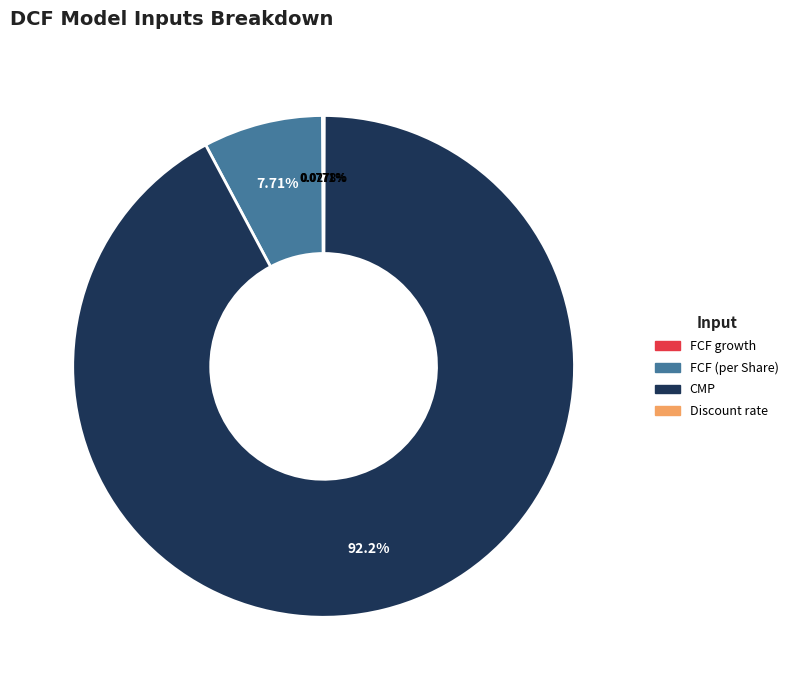

Does any single category account for the majority?

Yes